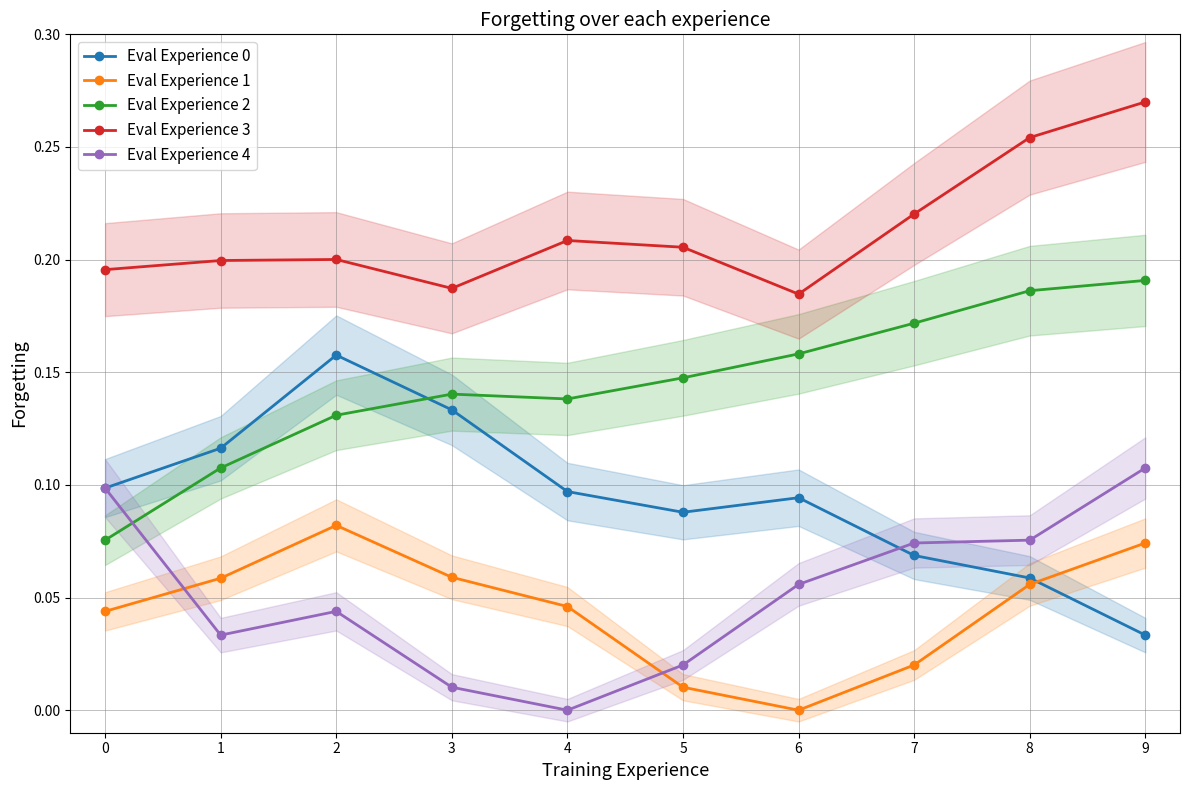

Reading right to left, extract all data points from this chart.

Eval Experience 0: 0.0	0.1	0.1	0.1	0.1	0.1	0.1	0.2	0.1	0.1
Eval Experience 1: 0.1	0.1	0.0	0.0	0.0	0.0	0.1	0.1	0.1	0.0
Eval Experience 2: 0.2	0.2	0.2	0.2	0.1	0.1	0.1	0.1	0.1	0.1
Eval Experience 3: 0.3	0.3	0.2	0.2	0.2	0.2	0.2	0.2	0.2	0.2
Eval Experience 4: 0.1	0.1	0.1	0.1	0.0	0.0	0.0	0.0	0.0	0.1